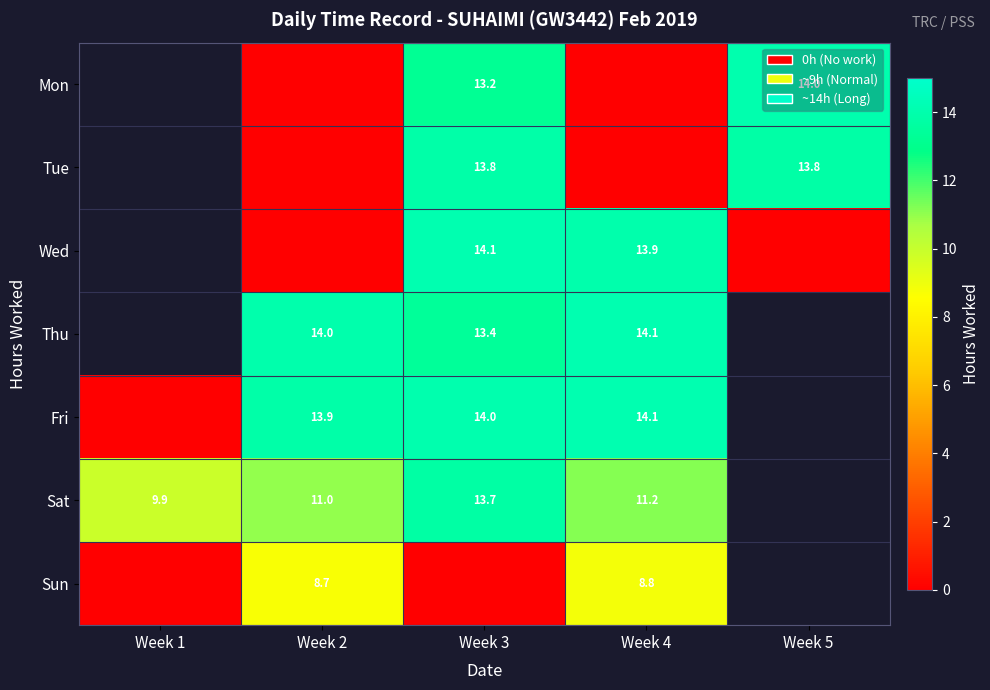

Count the number of data series in this chart.

7